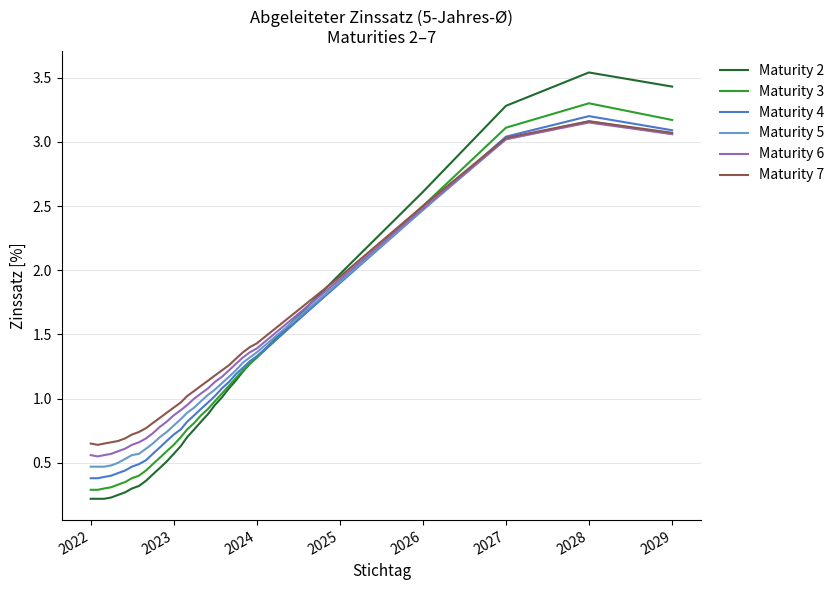

Which series has the widest spread of values?

Maturity 2